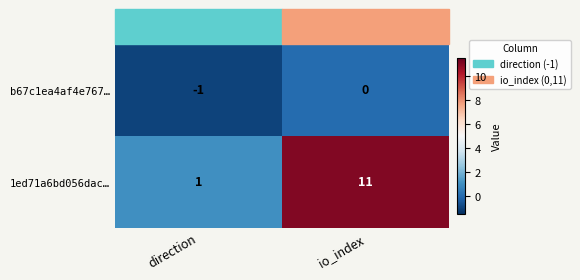

At how many categories does at least one series exceed 10?

1